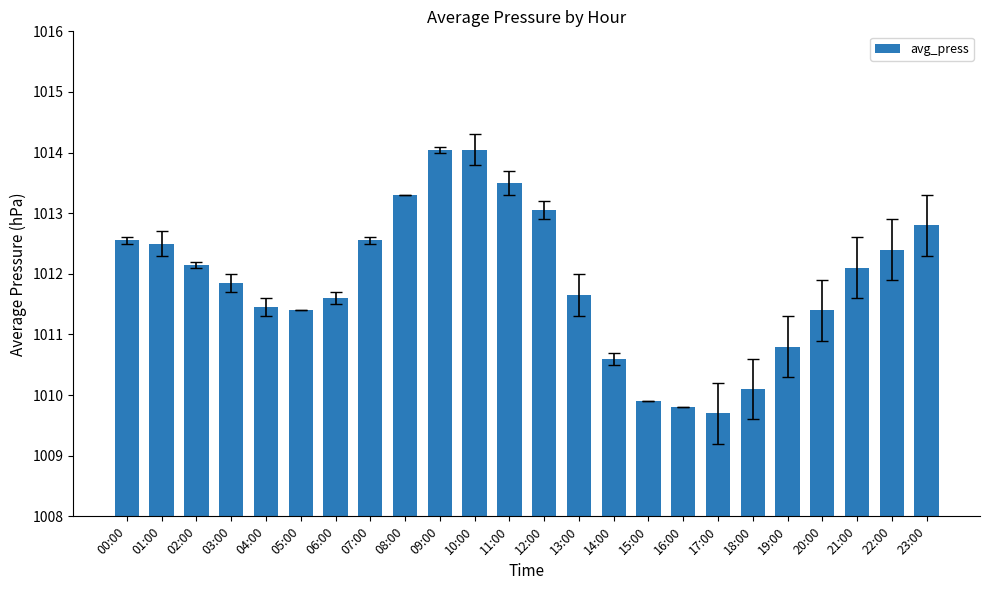

How many bars are there in total?

24